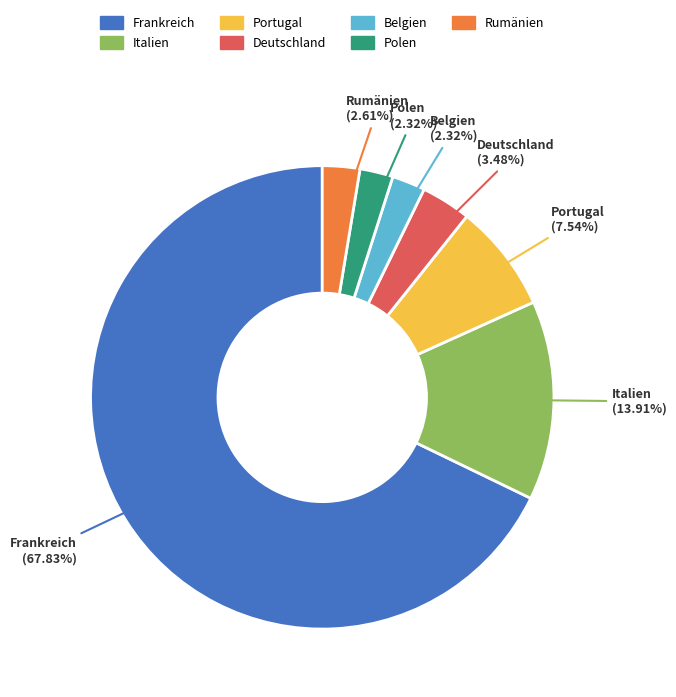

Does any single category account for the majority?

Yes